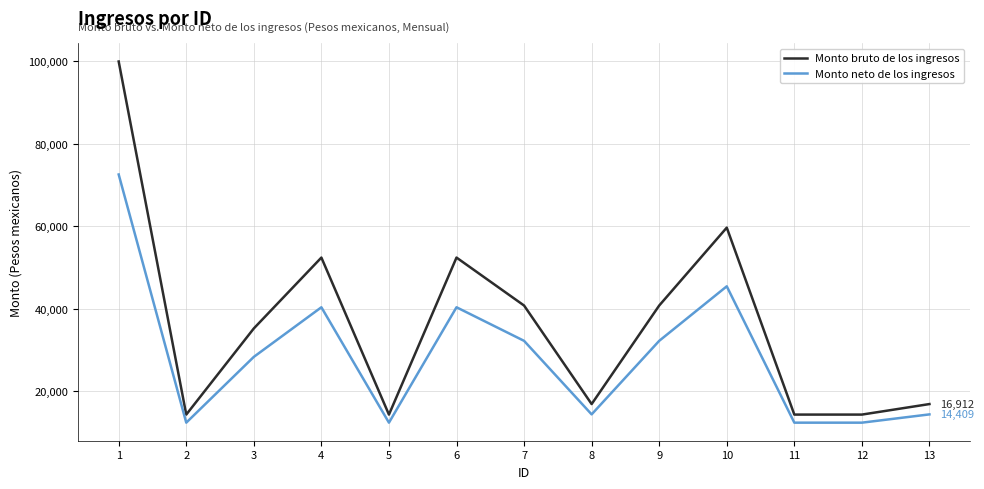

Reading left to right, transcribe all the data shown in this chart.

Monto bruto de los ingresos: 99967.0	14360.0	35248.0	52430.0	14360.0	52430.0	40800.0	16912.0	40800.0	59687.0	14360.0	14360.0	16912.0
Monto neto de los ingresos: 72574.0	12401.8	28352.7	40380.1	12401.8	40380.1	32239.1	14408.7	32239.1	45460.0	12401.8	12401.8	14408.7